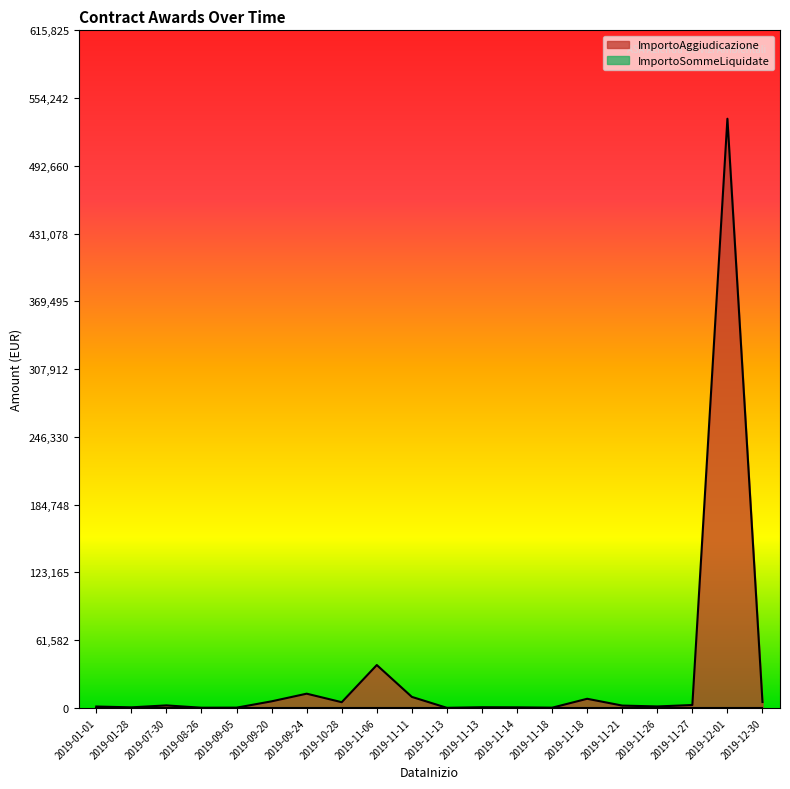

List the labels in order of ImportoSommeLiquidate value, smallest first.

2019-11-26, 2019-09-24, 2019-12-30, 2019-01-01, 2019-11-06, 2019-11-13, 2019-07-30, 2019-09-05, 2019-11-14, 2019-11-18, 2019-08-26, 2019-11-13, 2019-12-01, 2019-11-21, 2019-10-28, 2019-01-28, 2019-11-18, 2019-09-20, 2019-11-27, 2019-11-11